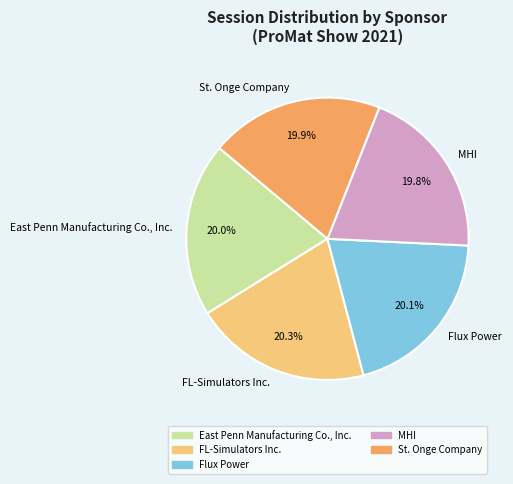

How much of the chart is everything except Flux Power?

79.9%